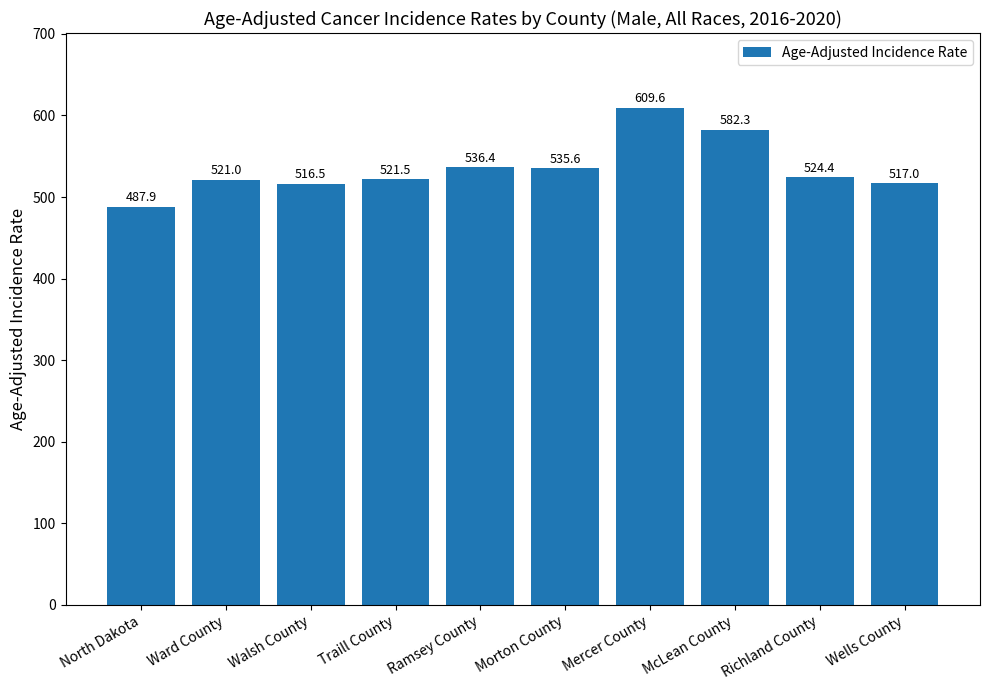

How many data points are above 524?

5